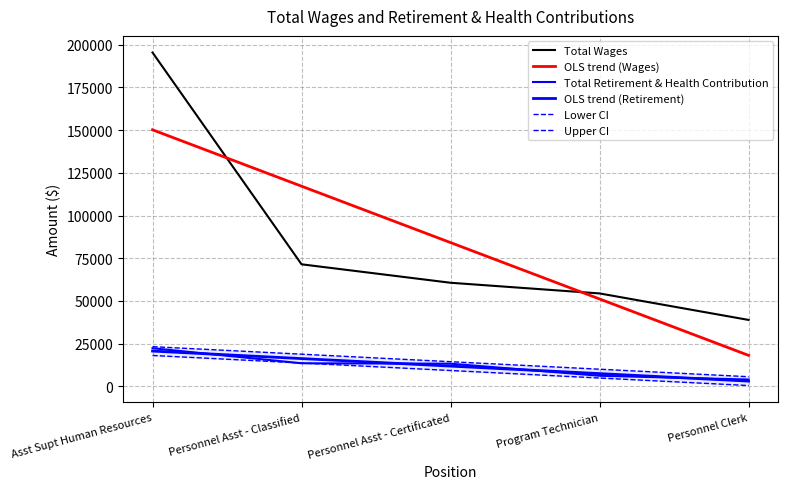

What is the difference between the highest and lowest values at Program Technician?

49513.4